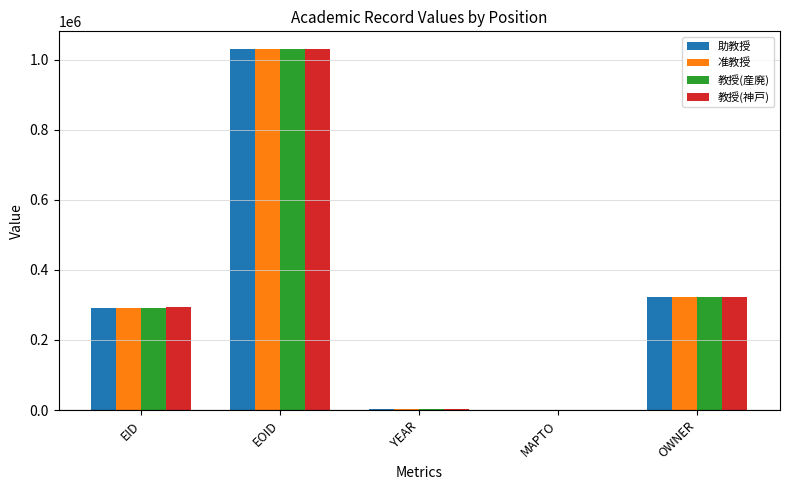

What is the sum of all 教授(神戸) values?

1649270